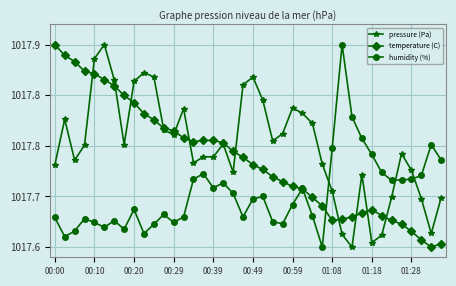

In temperature (C), how many points are higher than both neighbors (excluding endpoints)?

1